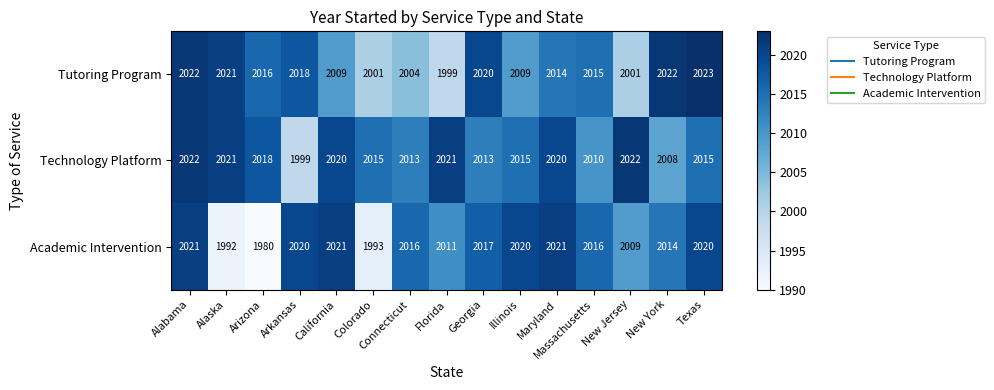

The value of Technology Platform at Texas is 528. True or false?

False